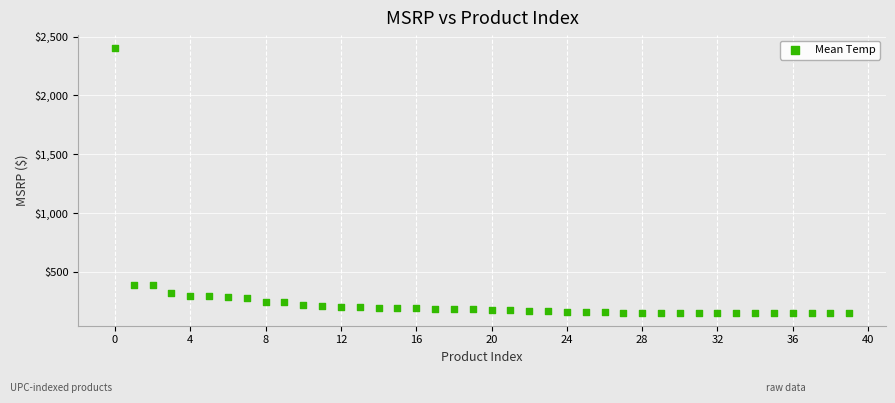

What is the range of Y values (max minus min)?

2240.0